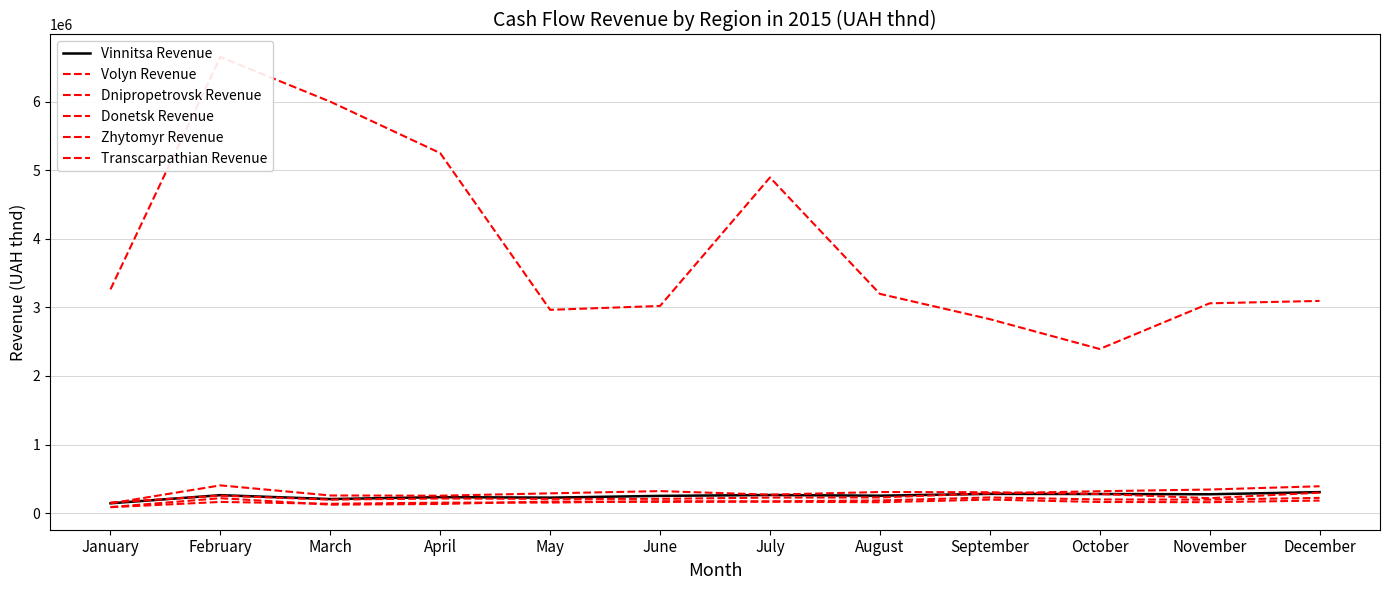

How many lines are shown in the chart?

6